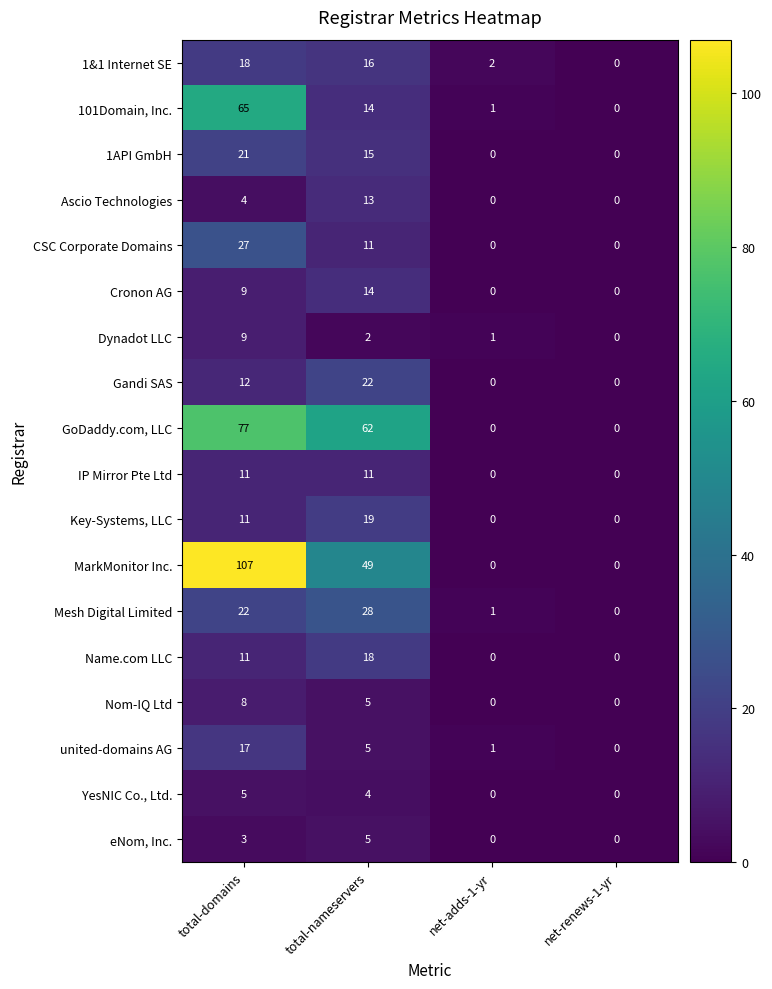

What is the sum of all Cronon AG values?

23